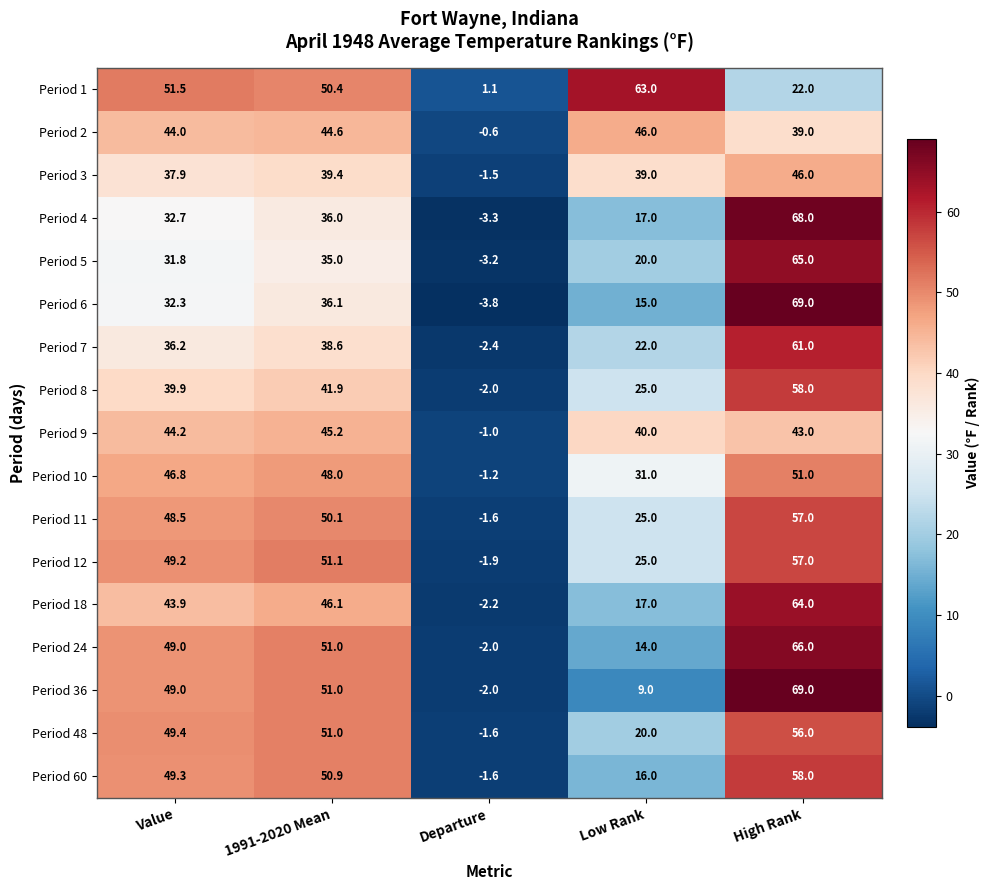

What is the difference between the maximum and second lowest values in the Period 4 series?

51.0